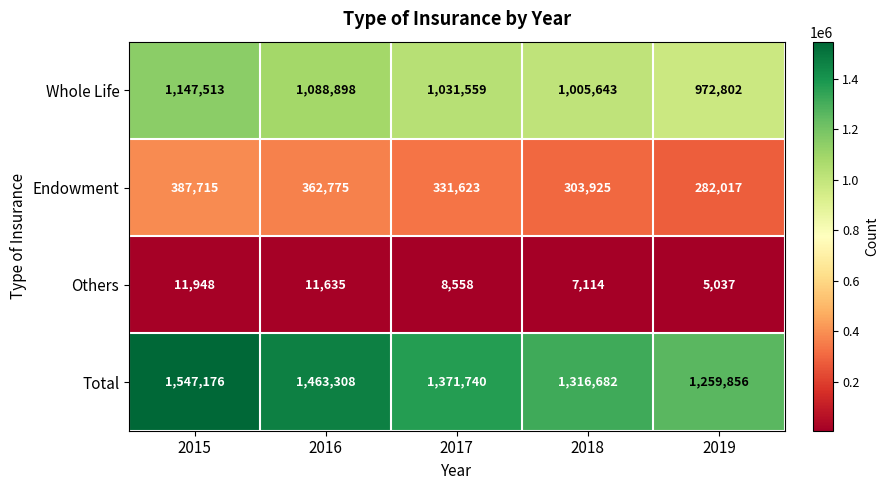

What is the total value across all series at 2018?

2633364